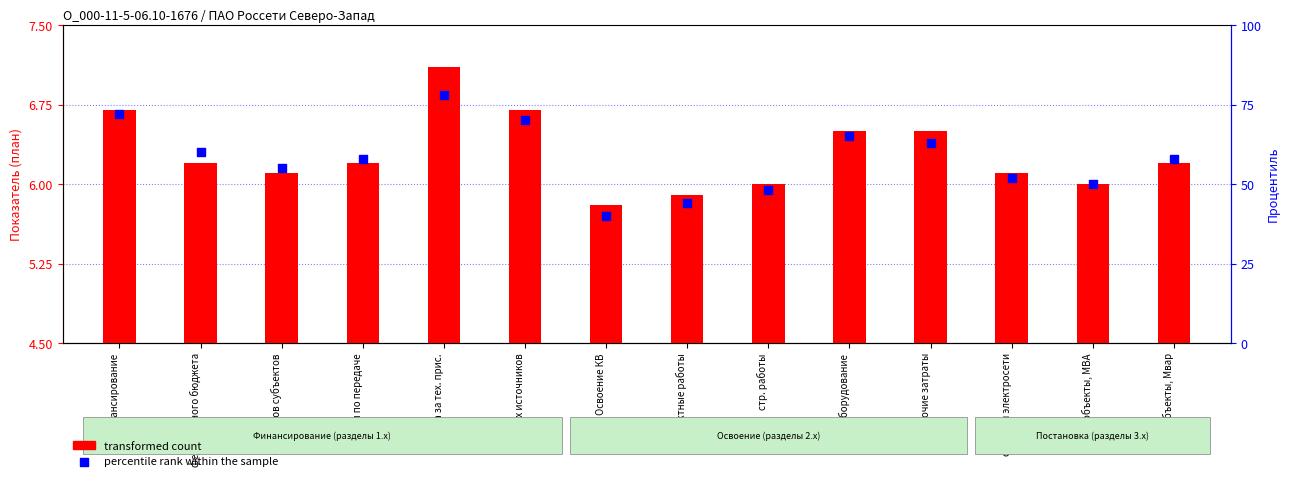

Which series contains the highest Y value?

percentile rank within the sample